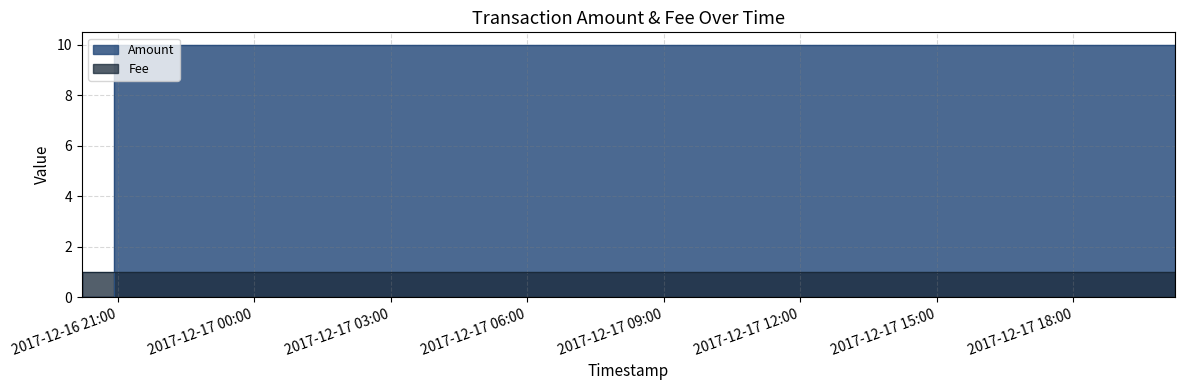

What position from the right is 2017-12-16 20:55:08?

2